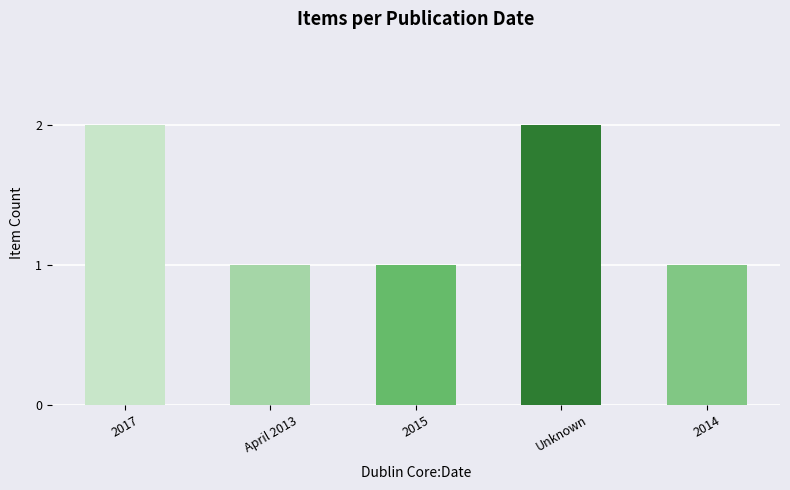

What is the label of the 1st bar from the left?

2017